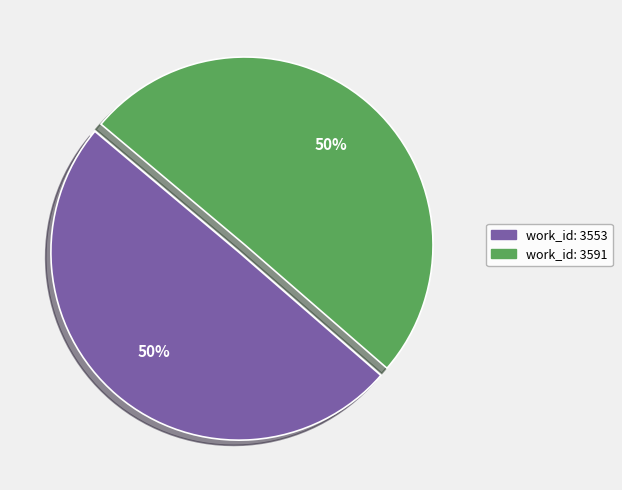

What is the ratio of the value at work_id: 3591 to the value at work_id: 3553?

1.0